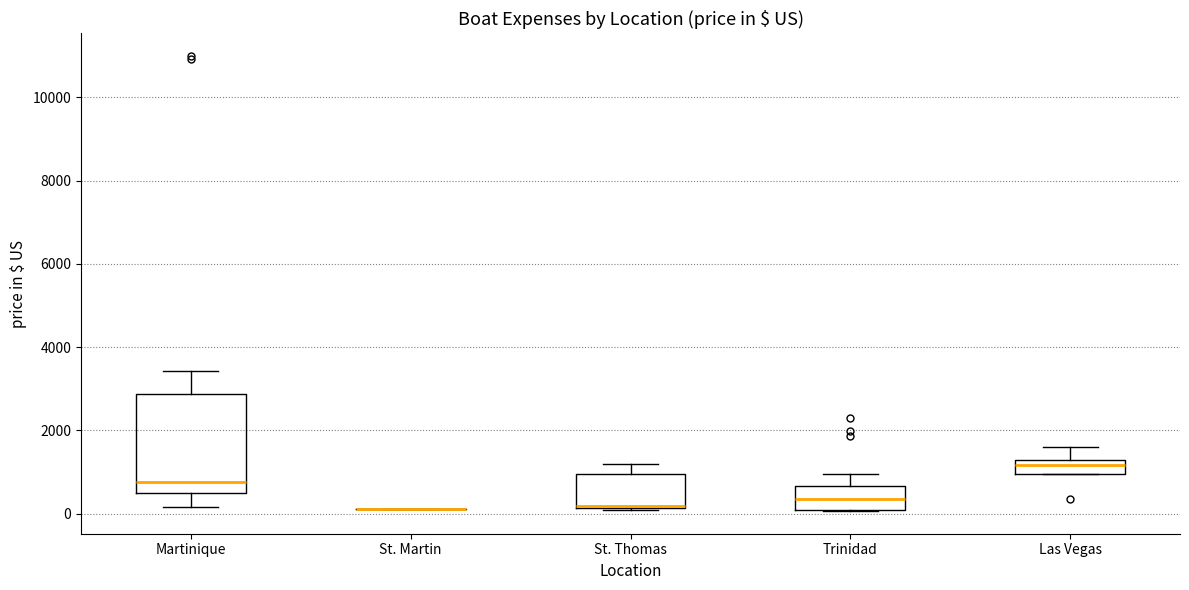

Reading left to right, transcribe this box plot: for each box, give where its median line is, the range the box spans, and where its two whiskers end, as read against the y-axis. The values are not printed on the chart, so give them approximately, as read against the axis.

Martinique: median 800, box 400 to 2800, whiskers 200 to 3400
St. Martin: box collapsed to a line at 200, whiskers 200 to 200
St. Thomas: median 200 (drawn on the box's lower edge), box 200 to 1000, whiskers 0 to 1200
Trinidad: median 400, box 200 to 600, whiskers 0 to 1000
Las Vegas: median 1200, box 1000 to 1400, whiskers 1000 to 1600